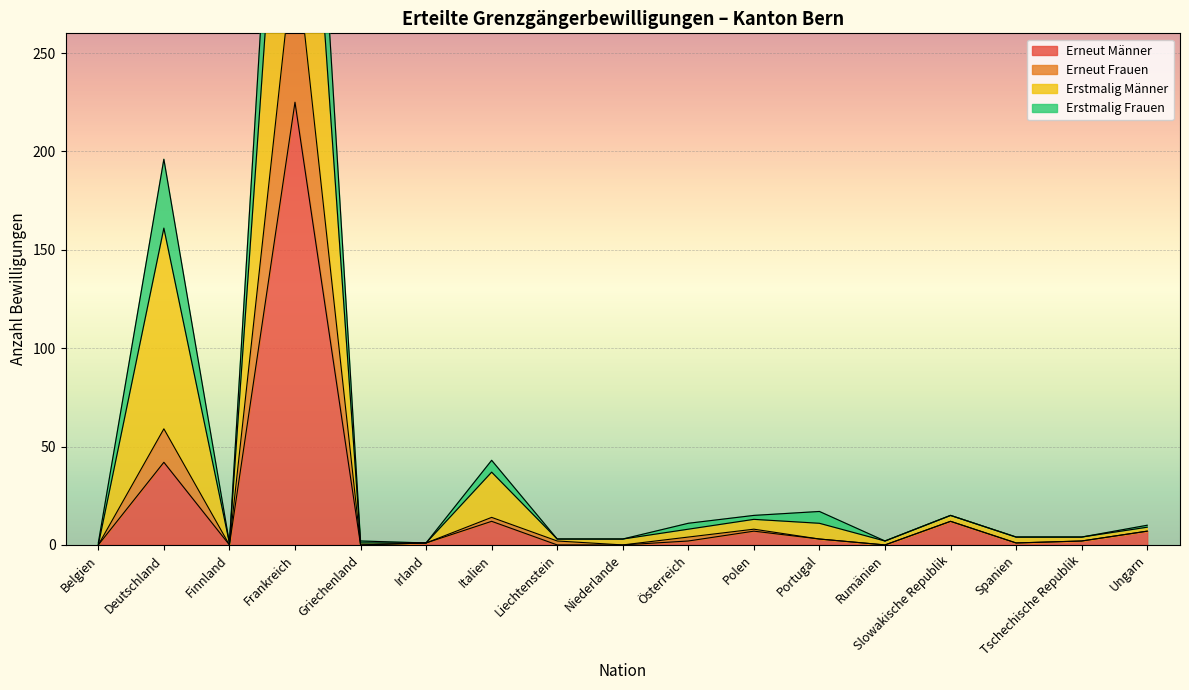

What is the highest value of the Erneut Männer series?

225